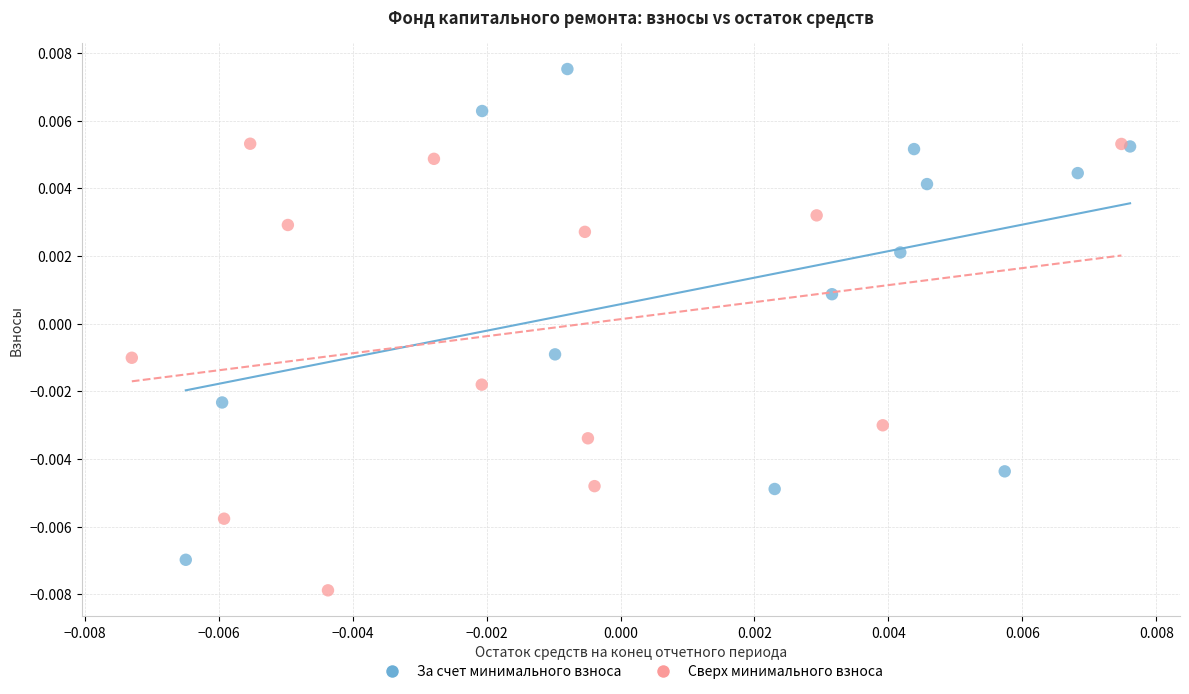

Which series has the largest Y range (max minus min)?

За счет минимального взноса